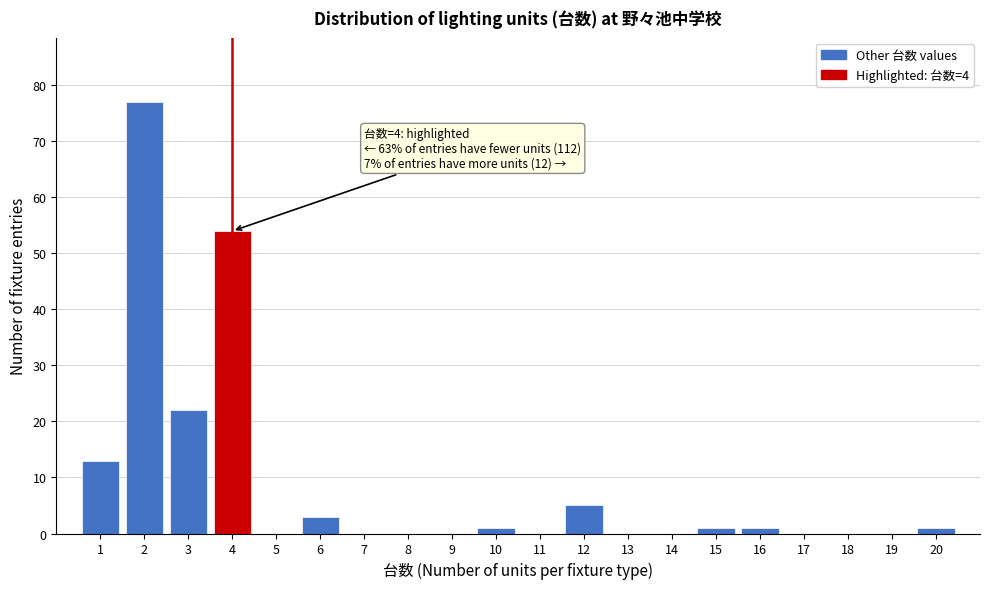

Which range on the x-axis has the tallest bar?

1.5 to 2.5